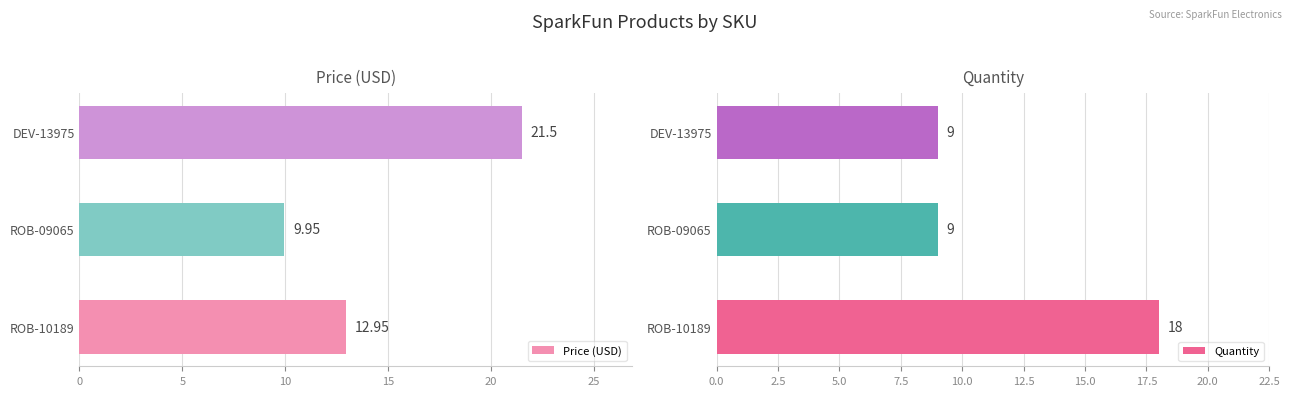

What is the difference between the maximum and minimum values in the Price (USD) series?

11.6